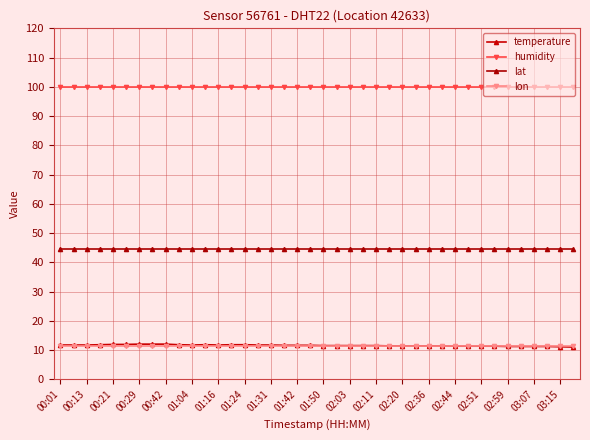

Reading left to right, what are all the values shown in this chart?

temperature: 11.7	11.7	11.7	11.8	11.9	11.9	12.0	12.0	12.0	11.8	11.7	11.8	11.7	11.8	11.8	11.7	11.7	11.6	11.6	11.6	11.5	11.5	11.5	11.5	11.5	11.4	11.4	11.4	11.4	11.4	11.3	11.3	11.3	11.3	11.2	11.2	11.2	11.2	11.1	11.0
humidity: 99.9	99.9	99.9	99.9	99.9	99.9	99.9	99.9	99.9	99.9	99.9	99.9	99.9	99.9	99.9	99.9	99.9	99.9	99.9	99.9	99.9	99.9	99.9	99.9	99.9	99.9	99.9	99.9	99.9	99.9	99.9	99.9	99.9	99.9	99.9	99.9	99.9	99.9	99.9	99.9
lat: 44.5	44.5	44.5	44.5	44.5	44.5	44.5	44.5	44.5	44.5	44.5	44.5	44.5	44.5	44.5	44.5	44.5	44.5	44.5	44.5	44.5	44.5	44.5	44.5	44.5	44.5	44.5	44.5	44.5	44.5	44.5	44.5	44.5	44.5	44.5	44.5	44.5	44.5	44.5	44.5
lon: 11.4	11.4	11.4	11.4	11.4	11.4	11.4	11.4	11.4	11.4	11.4	11.4	11.4	11.4	11.4	11.4	11.4	11.4	11.4	11.4	11.4	11.4	11.4	11.4	11.4	11.4	11.4	11.4	11.4	11.4	11.4	11.4	11.4	11.4	11.4	11.4	11.4	11.4	11.4	11.4